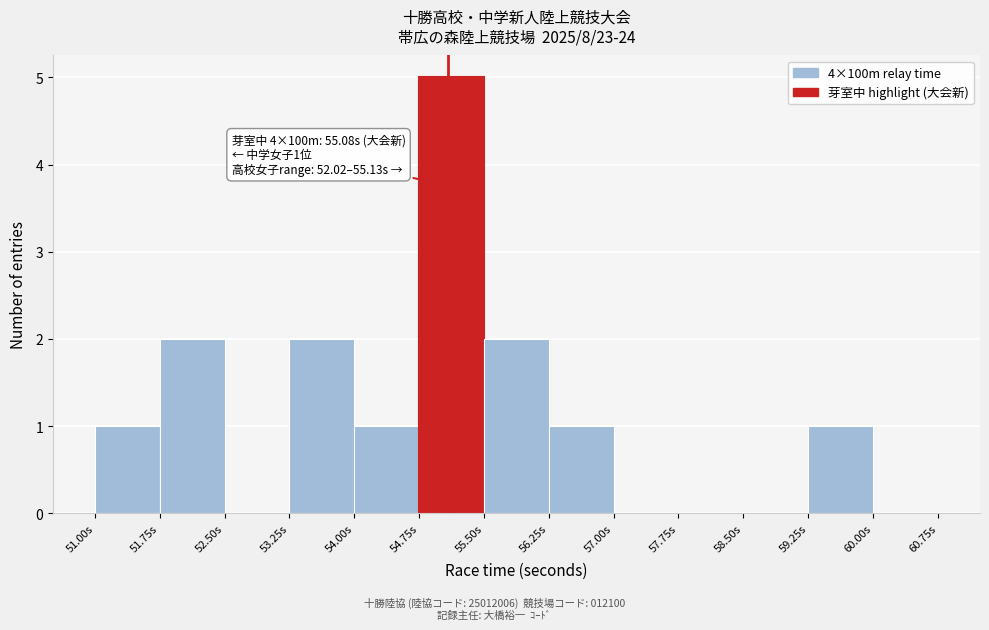

Over which range of the x-axis is the bar tallest?

54.75 to 55.50